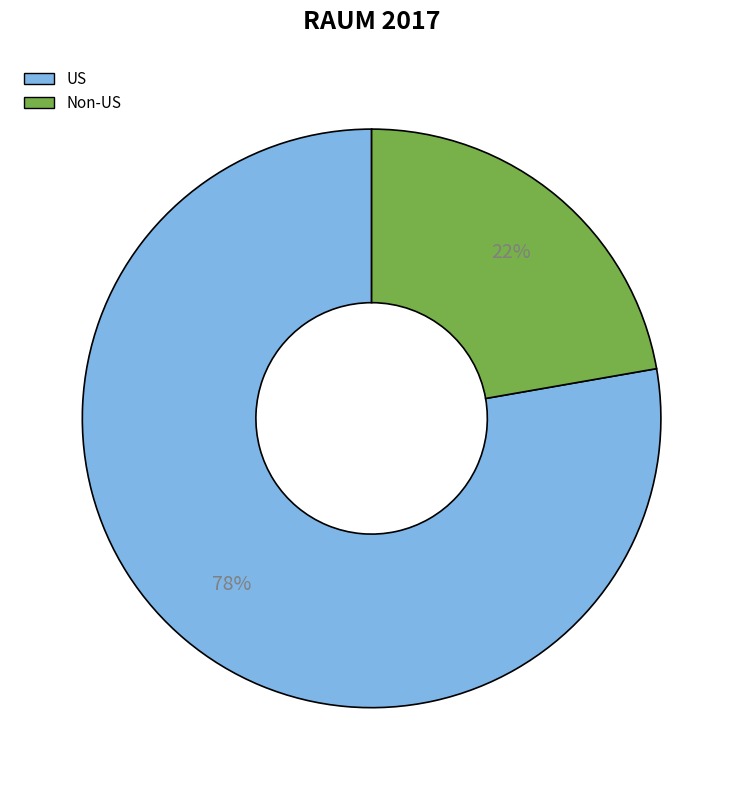

The Non-US slice represents 22% of the pie. True or false?

True